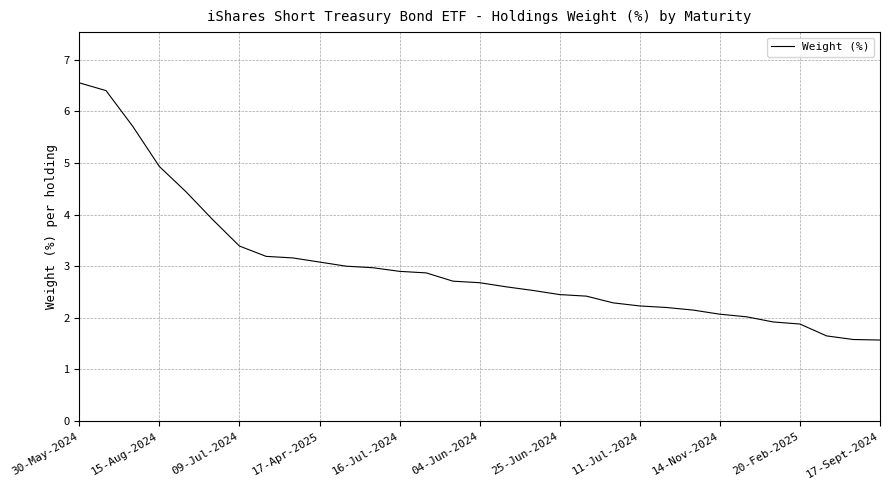

What is the smallest value displayed?

1.6